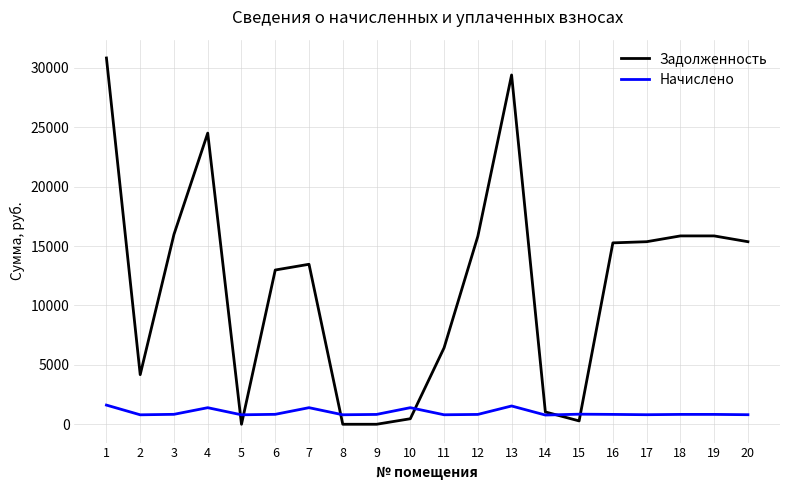

Is the value of Задолженность at 17 greater than the value of Начислено at 4?

Yes